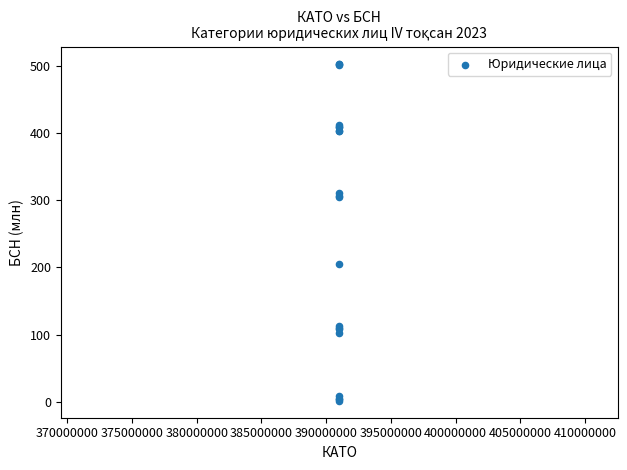

What Y value in the scatter plot is closest to 252?

205.4